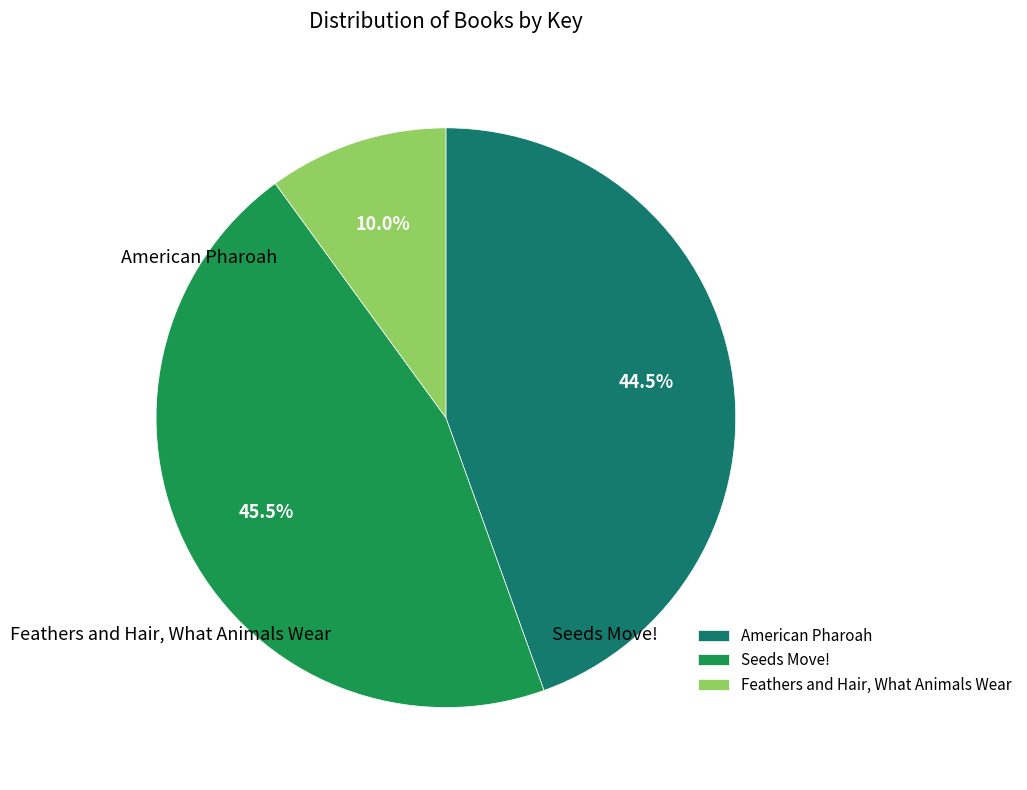

How many slices are in this pie chart?

3